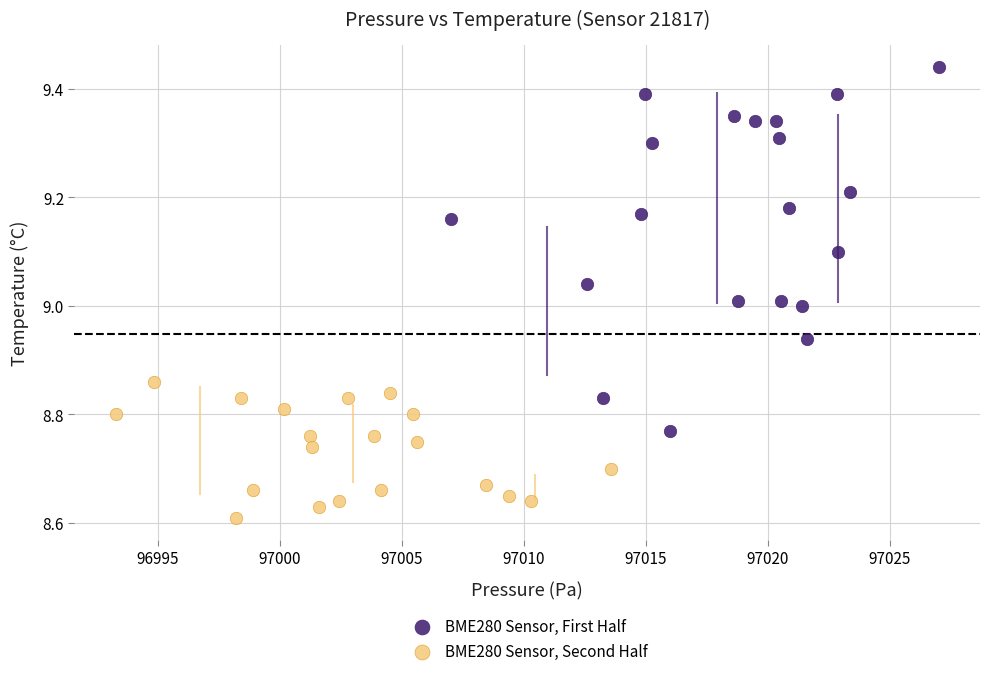

Which series contains the highest Y value?

BME280 Sensor, First Half